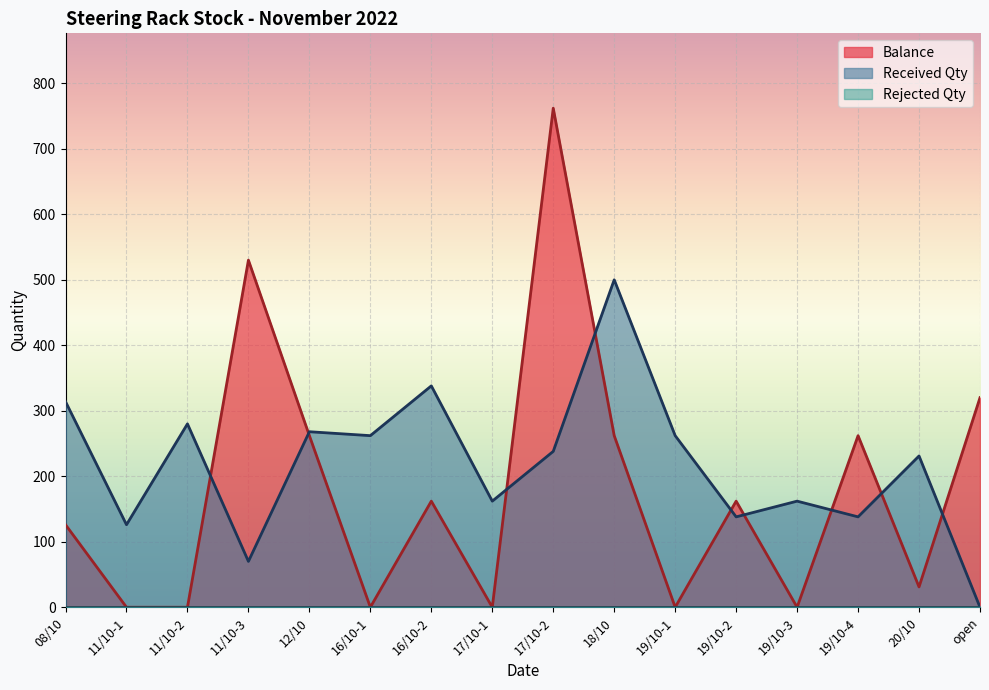

List the series in order of their overall mean, lowest first.

Balance, Received Qty